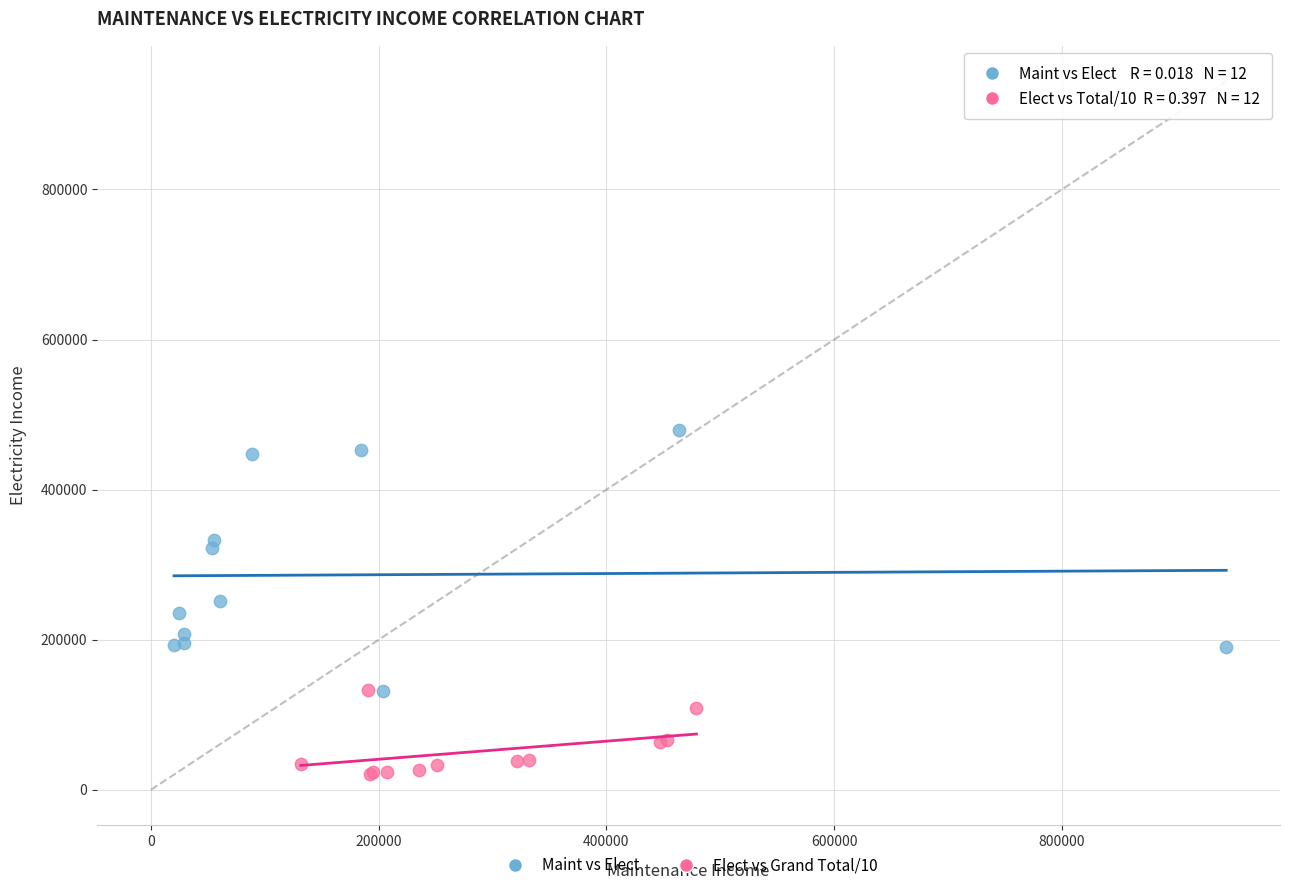

Which series contains the highest Y value?

Maint vs Elect